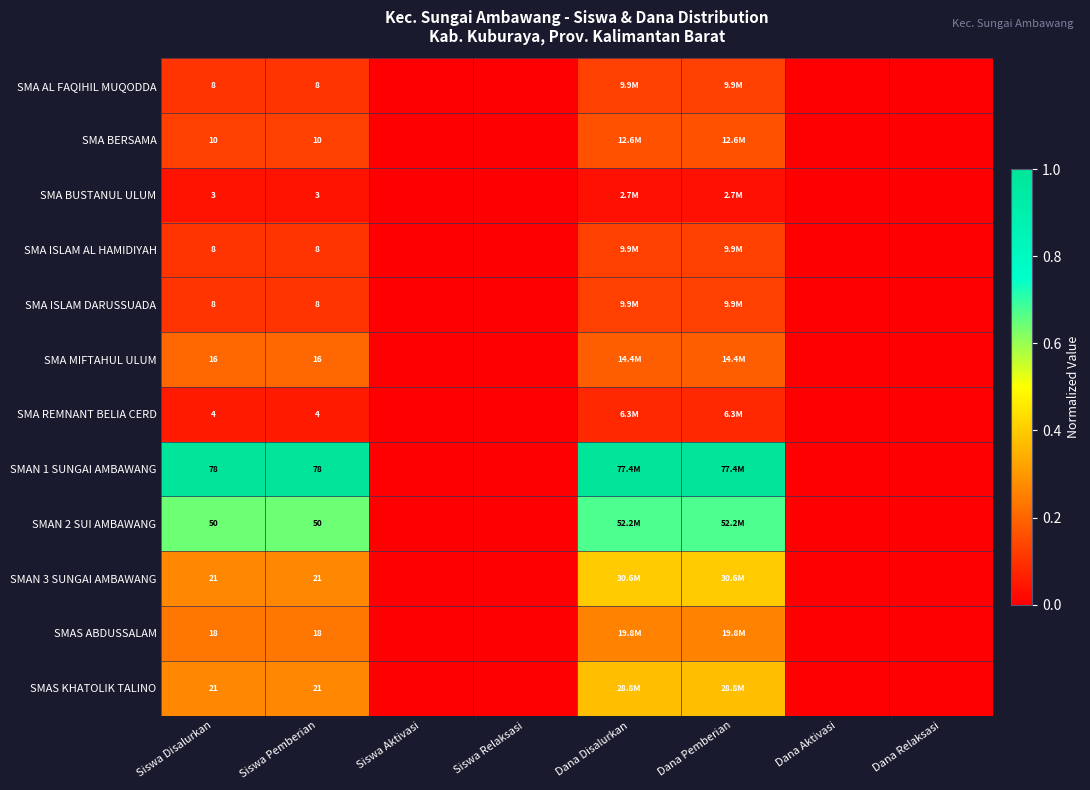

Rank the categories by SMAS KHATOLIK TALINO value from highest to lowest.

Dana Disalurkan, Dana Pemberian, Siswa Disalurkan, Siswa Pemberian, Siswa Aktivasi, Siswa Relaksasi, Dana Aktivasi, Dana Relaksasi